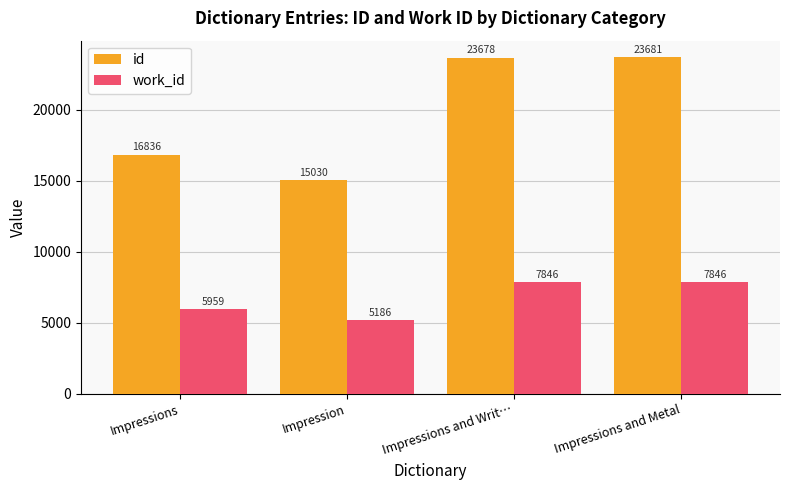

Which series has the largest total across all categories?

id